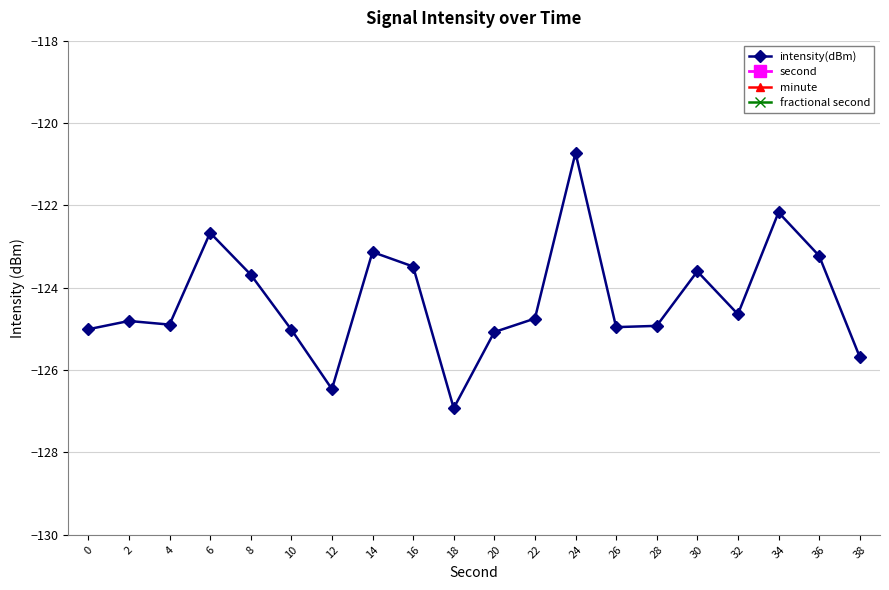

True or false: minute has more than 2 interior local peaks.

False